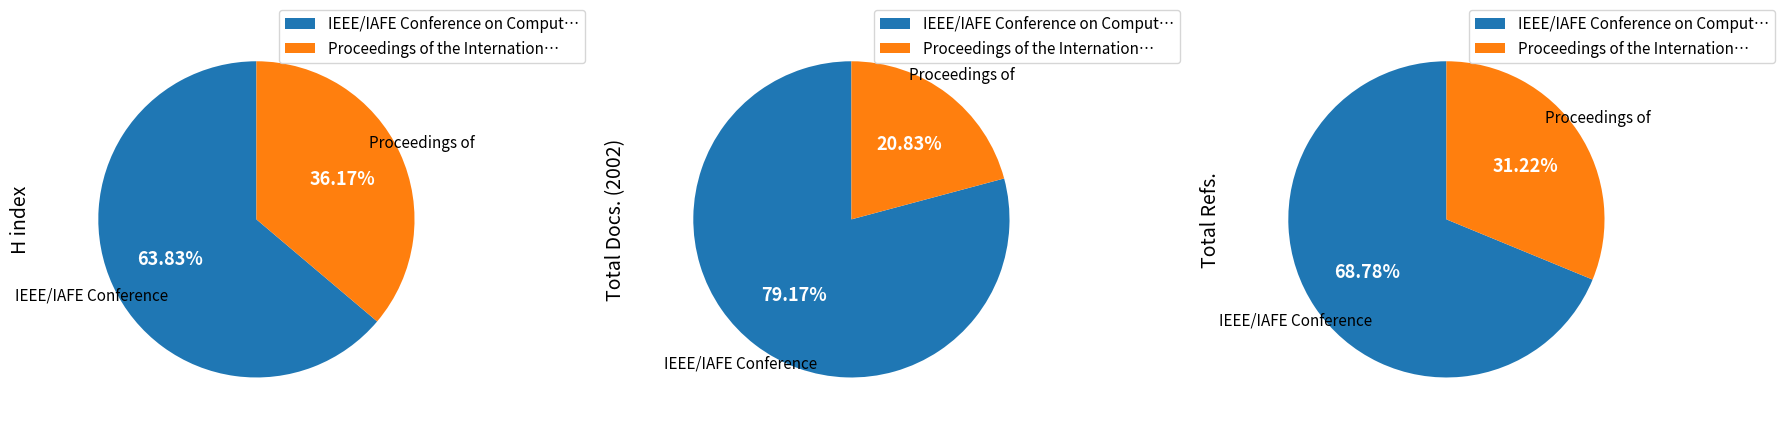

Which slice represents more than half of the pie?

IEEE/IAFE Conference on Computational Intelligence